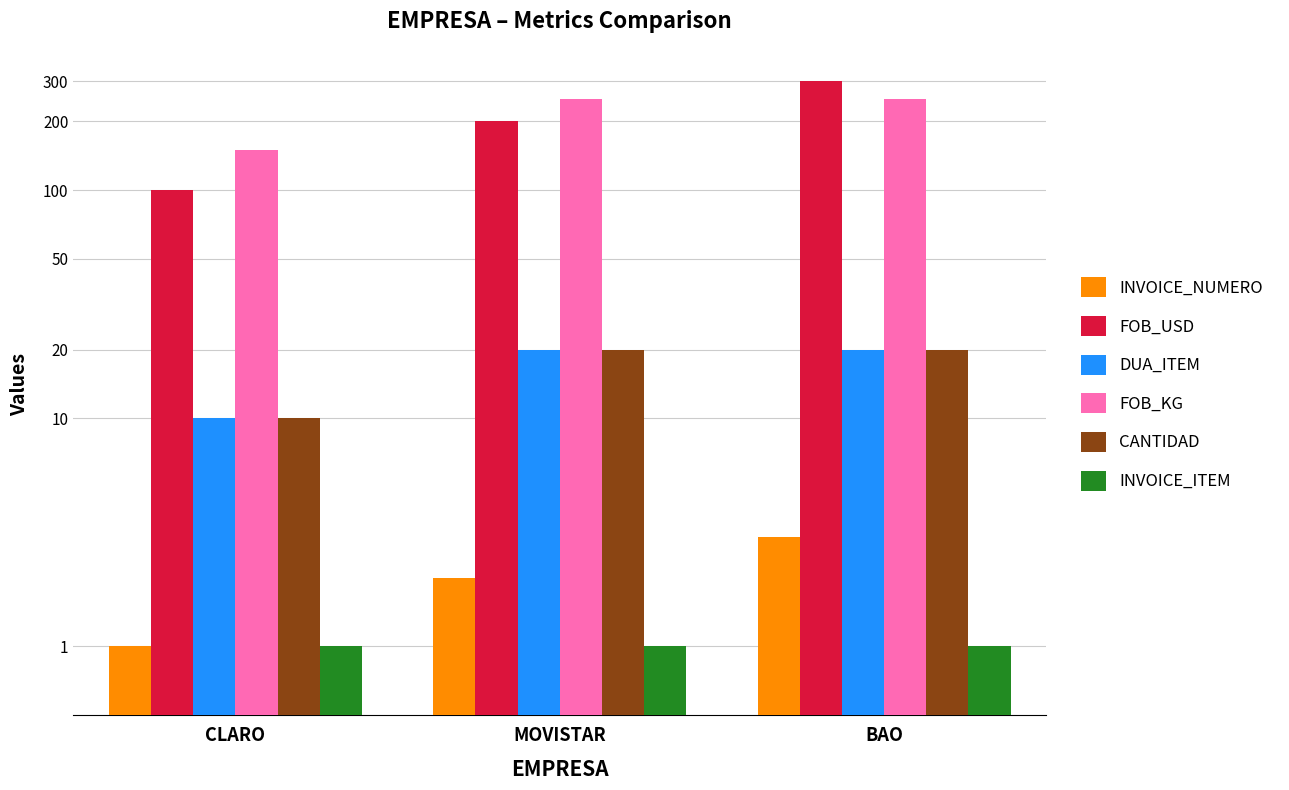

True or false: FOB_USD has a value of 200 at MOVISTAR.

True